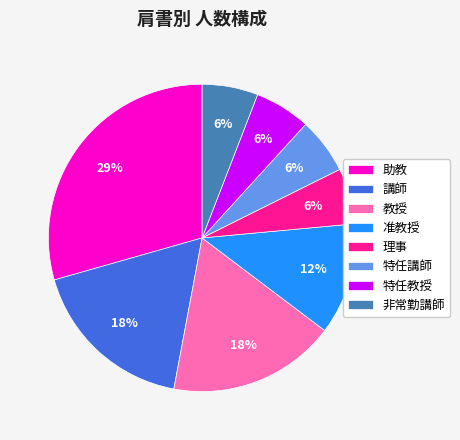

To the nearest percent, what is the combined percentage of 特任講師 and 助教?

35%